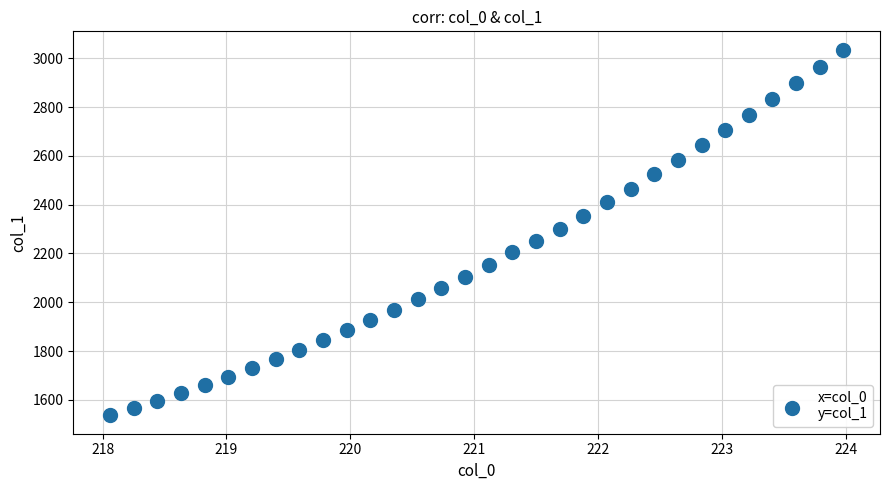

What Y value in the scatter plot is closest to 2285?

2301.9